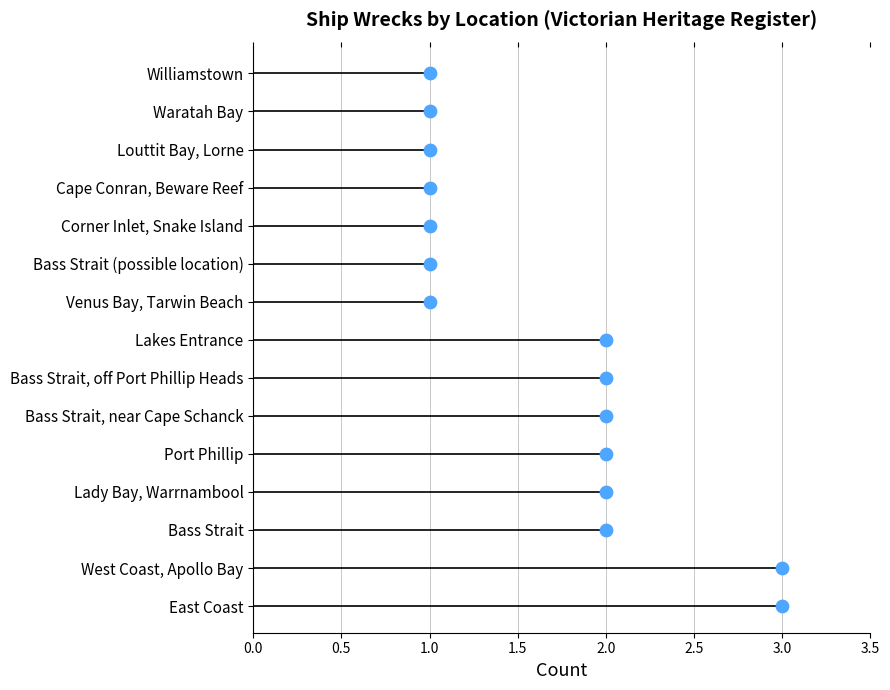

What is the change in value from 13 to 14?

+1